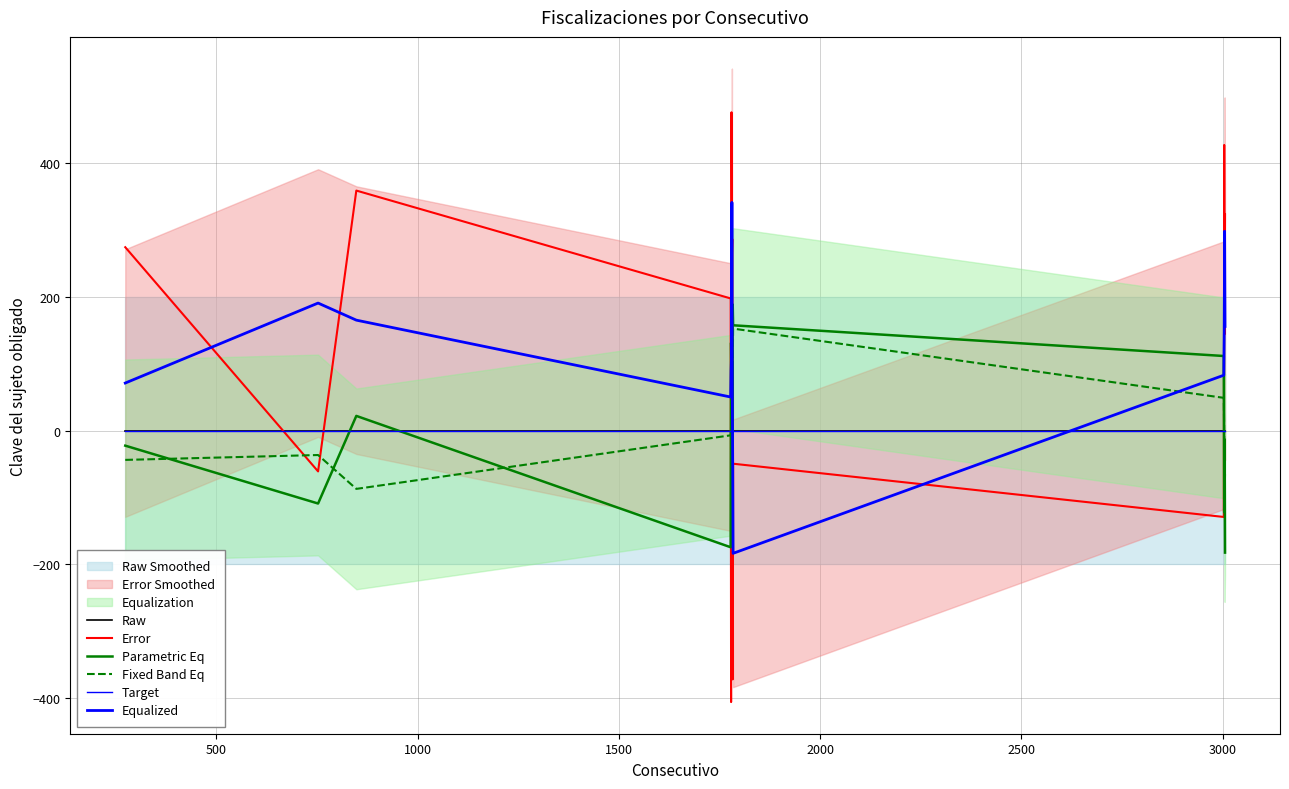

Rank the series by their maximum value, from highest to lowest.

Error, Equalized, Parametric Eq, Fixed Band Eq, Raw, Target